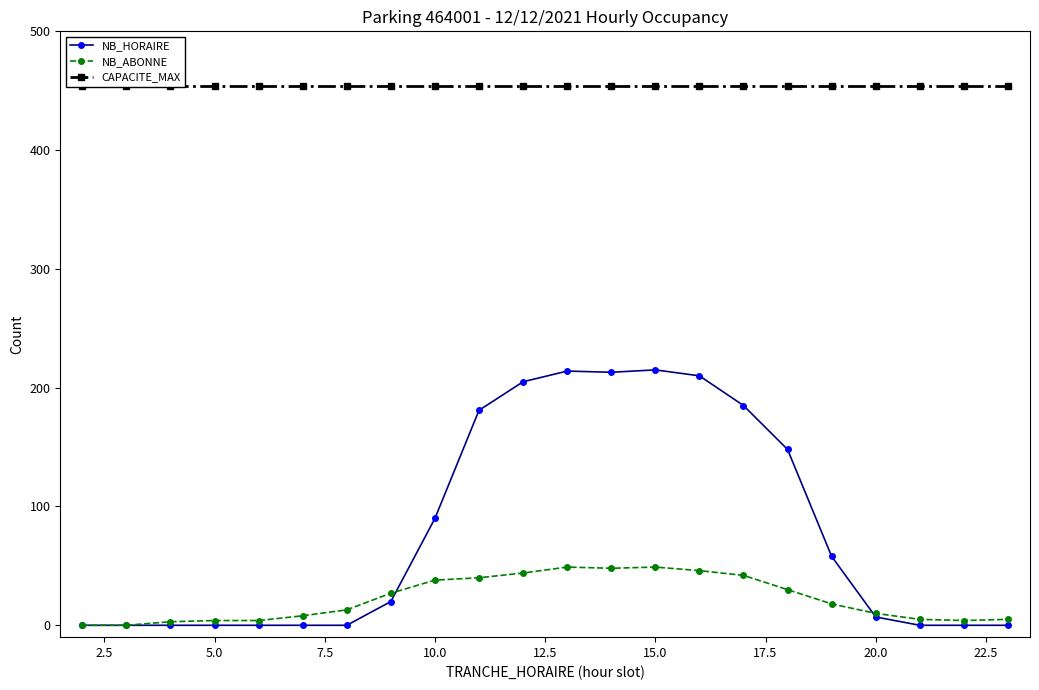

True or false: NB_HORAIRE has more than 0 interior local peaks.

True